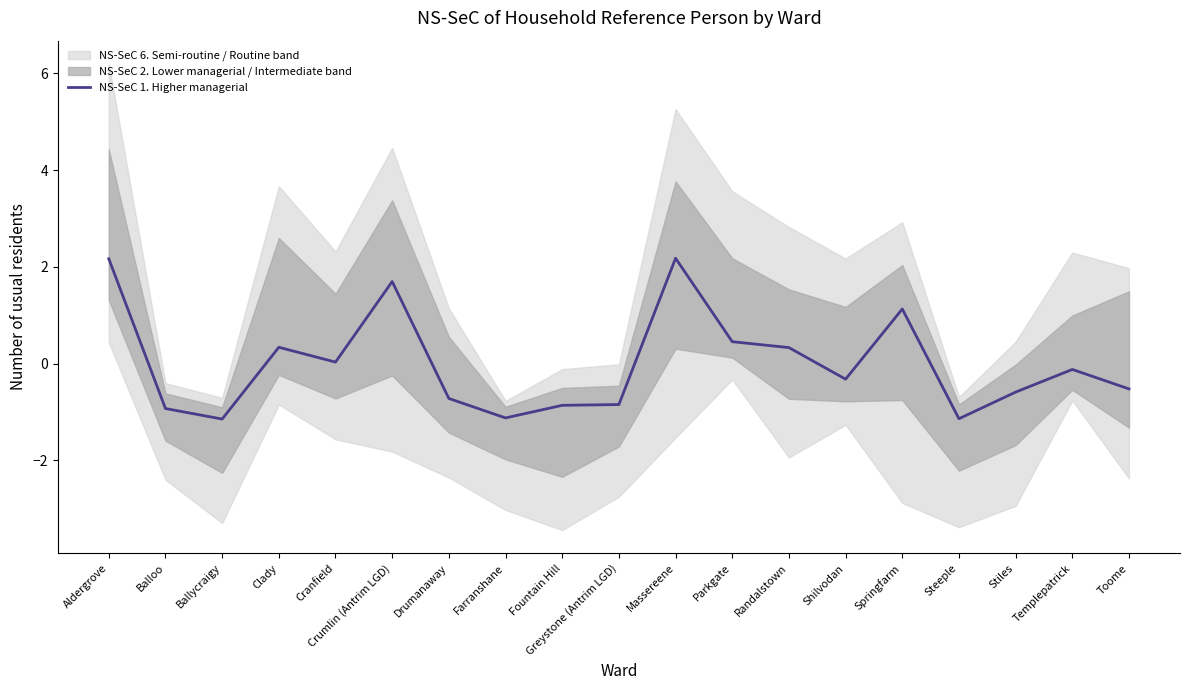

What is the value of the 15th point from the left?

1.1